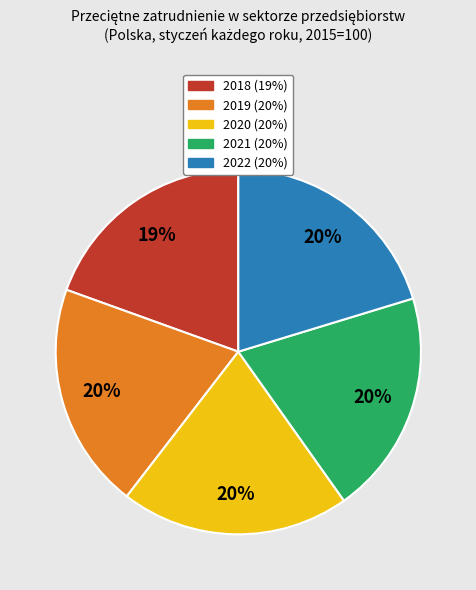

Is it true that 2019 is 30% of the pie?

False